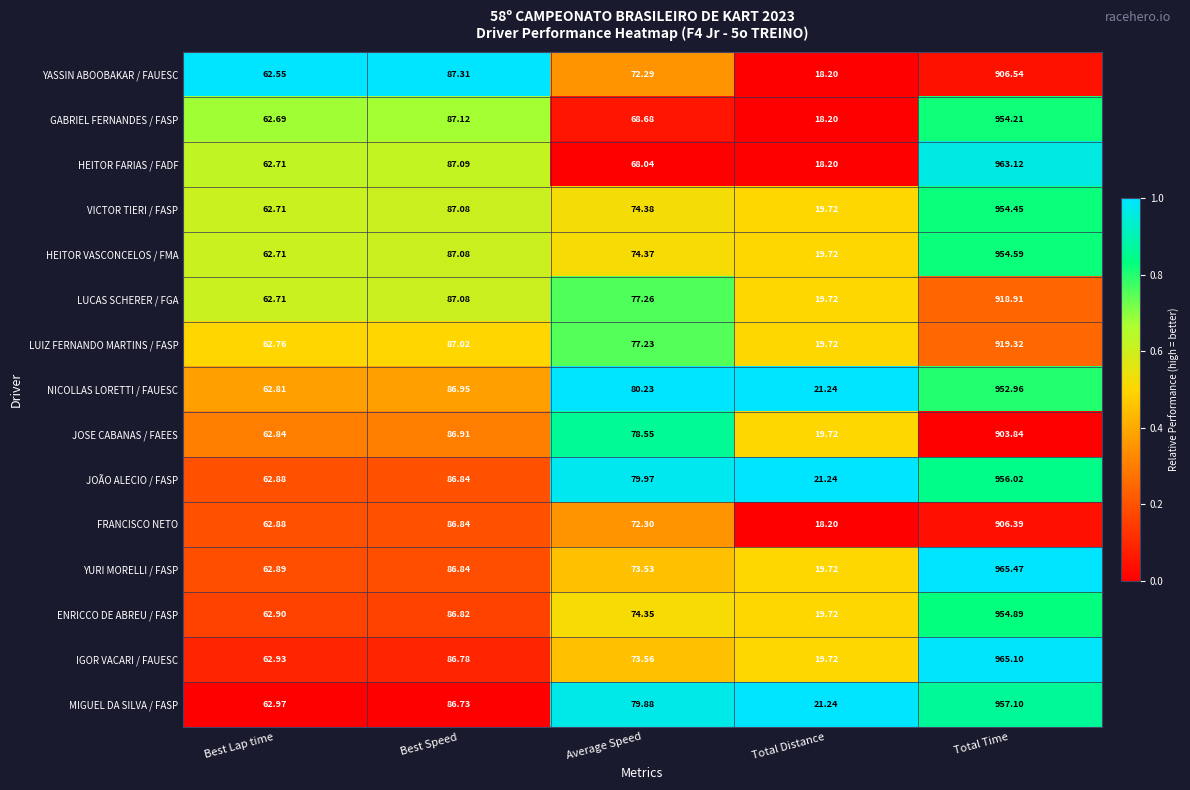

Which series has the largest range (max minus min)?

YURI MORELLI / FASP